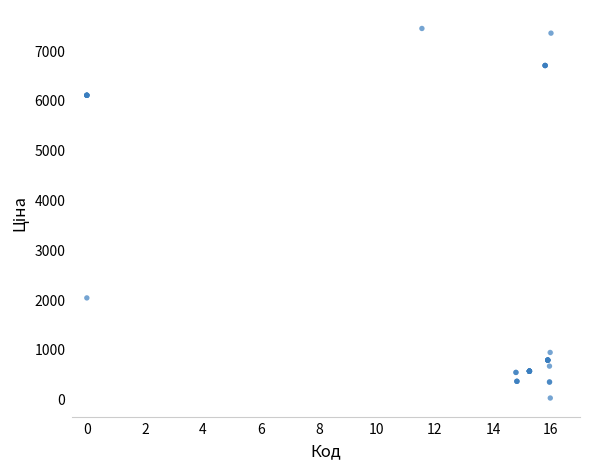

What Y value in the scatter plot is closest to 3742?

2042.8